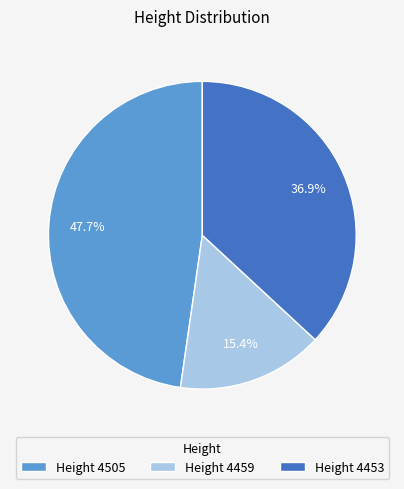

Rank the categories by value from highest to lowest.

Height 4505, Height 4453, Height 4459